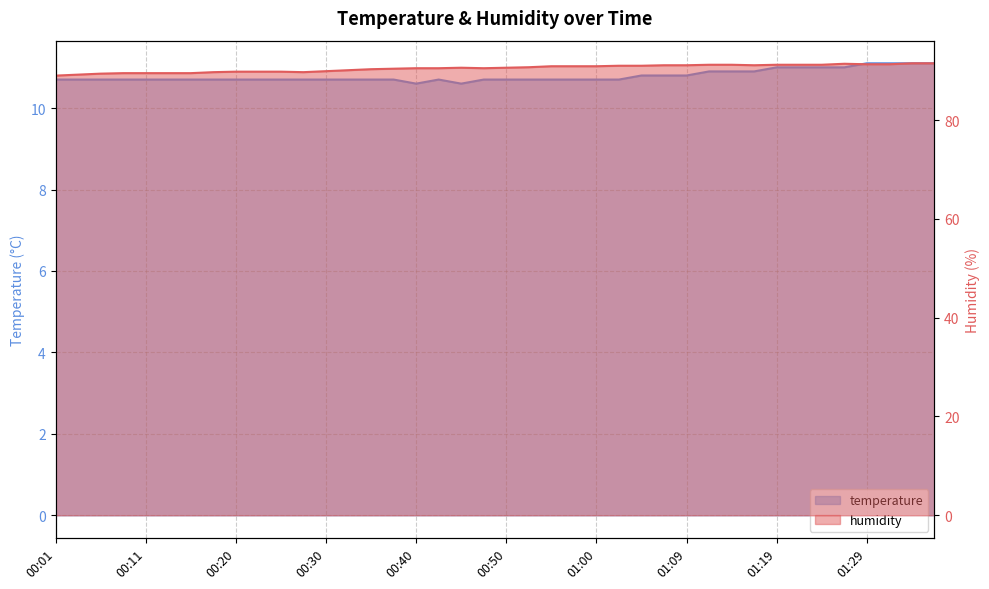

Reading left to right, extract all data points from this chart.

humidity: 00:01=89.0	00:03=89.2	00:06=89.4	00:08=89.5	00:11=89.5	00:13=89.5	00:16=89.5	00:18=89.7	00:20=89.8	00:23=89.8	00:25=89.8	00:28=89.7	00:30=89.9	00:33=90.1	00:35=90.3	00:38=90.4	00:40=90.5	00:43=90.5	00:45=90.6	00:47=90.5	00:50=90.6	00:52=90.7	00:55=90.9	00:57=90.9	01:00=90.9	01:02=91.0	01:04=91.0	01:07=91.1	01:09=91.1	01:12=91.2	01:14=91.2	01:17=91.1	01:19=91.2	01:22=91.2	01:24=91.2	01:26=91.4	01:29=91.3	01:31=91.3	01:34=91.5	01:36=91.5
temperature: 00:01=10.7	00:03=10.7	00:06=10.7	00:08=10.7	00:11=10.7	00:13=10.7	00:16=10.7	00:18=10.7	00:20=10.7	00:23=10.7	00:25=10.7	00:28=10.7	00:30=10.7	00:33=10.7	00:35=10.7	00:38=10.7	00:40=10.6	00:43=10.7	00:45=10.6	00:47=10.7	00:50=10.7	00:52=10.7	00:55=10.7	00:57=10.7	01:00=10.7	01:02=10.7	01:04=10.8	01:07=10.8	01:09=10.8	01:12=10.9	01:14=10.9	01:17=10.9	01:19=11.0	01:22=11.0	01:24=11.0	01:26=11.0	01:29=11.1	01:31=11.1	01:34=11.1	01:36=11.1